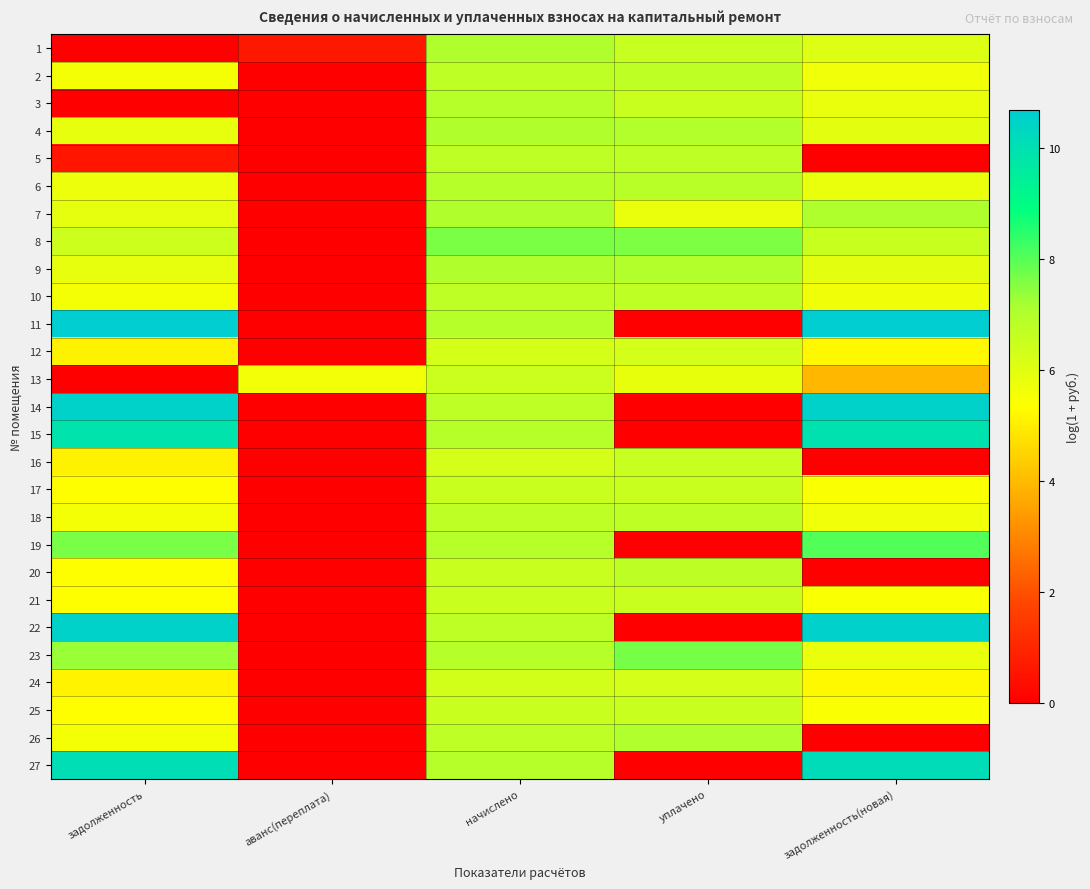

At which category is the sum across all series the highest?

начислено